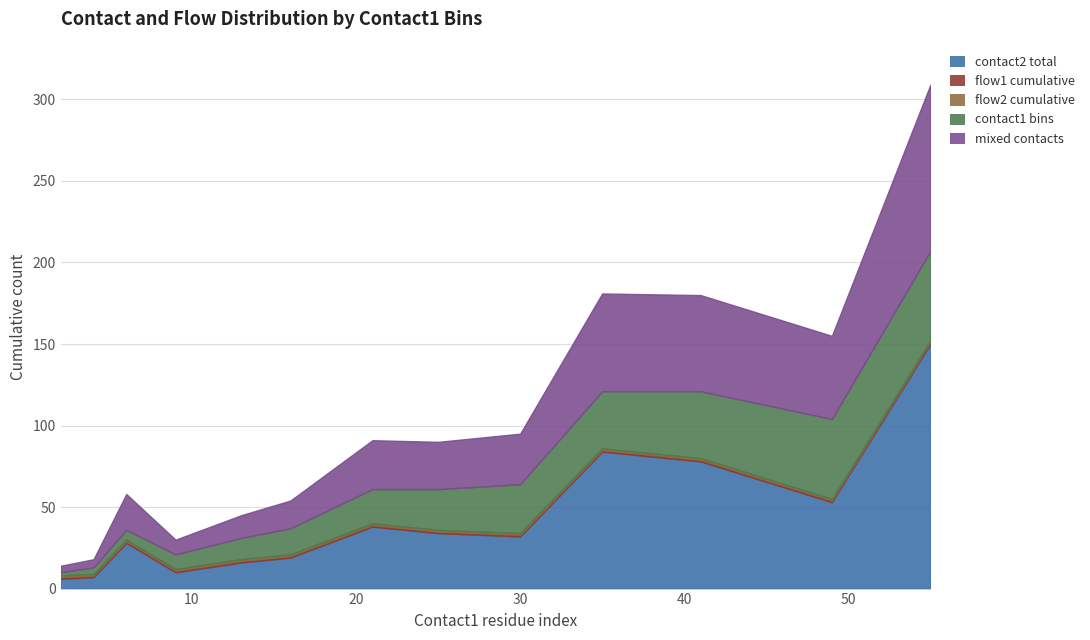

Does the chart have visible grid lines?

Yes